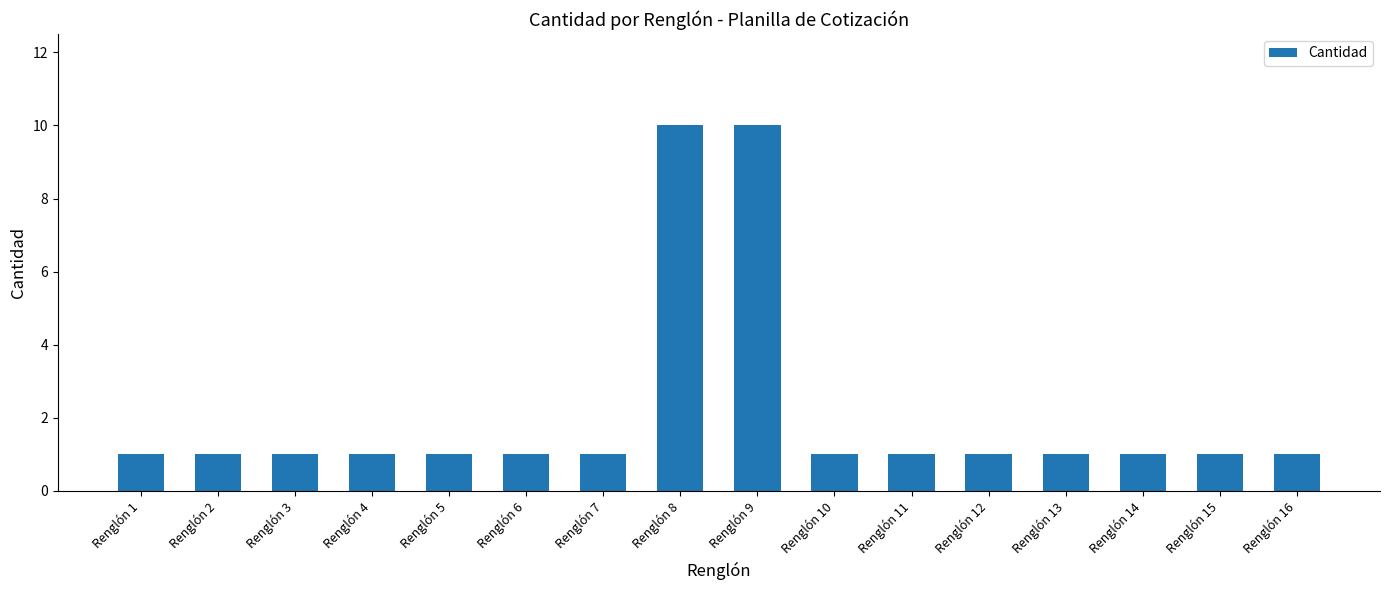

What is the maximum value shown in the chart?

10